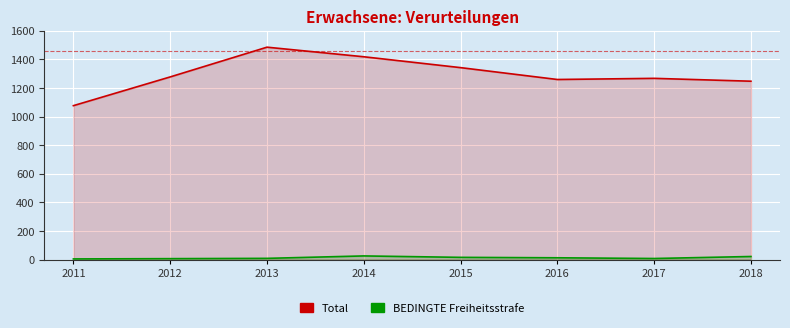

Where is the first local maximum for Total?

2013